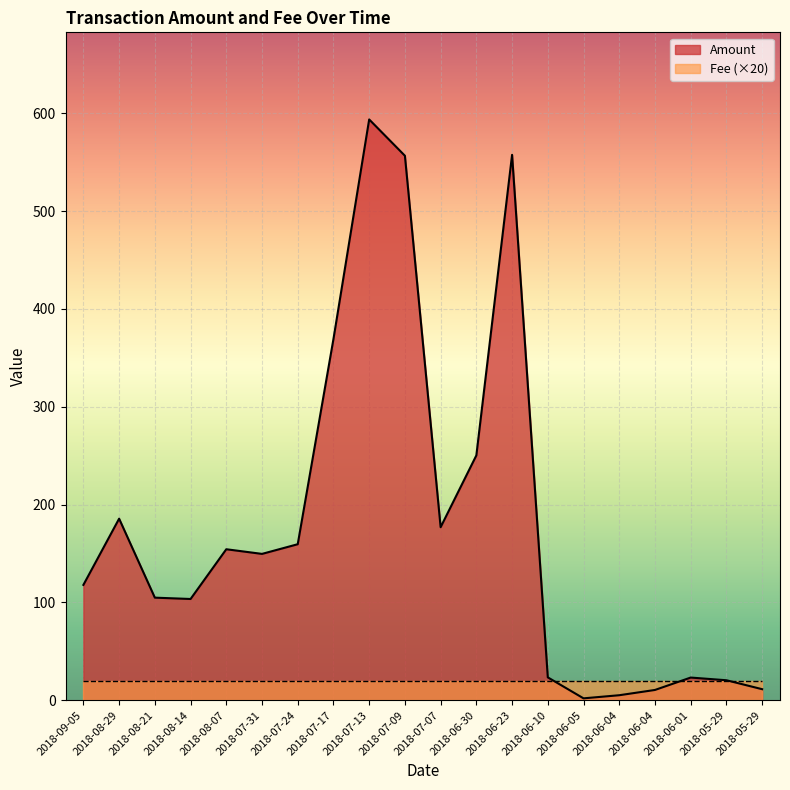

What is the label of the 20th point from the right?

2018-09-05